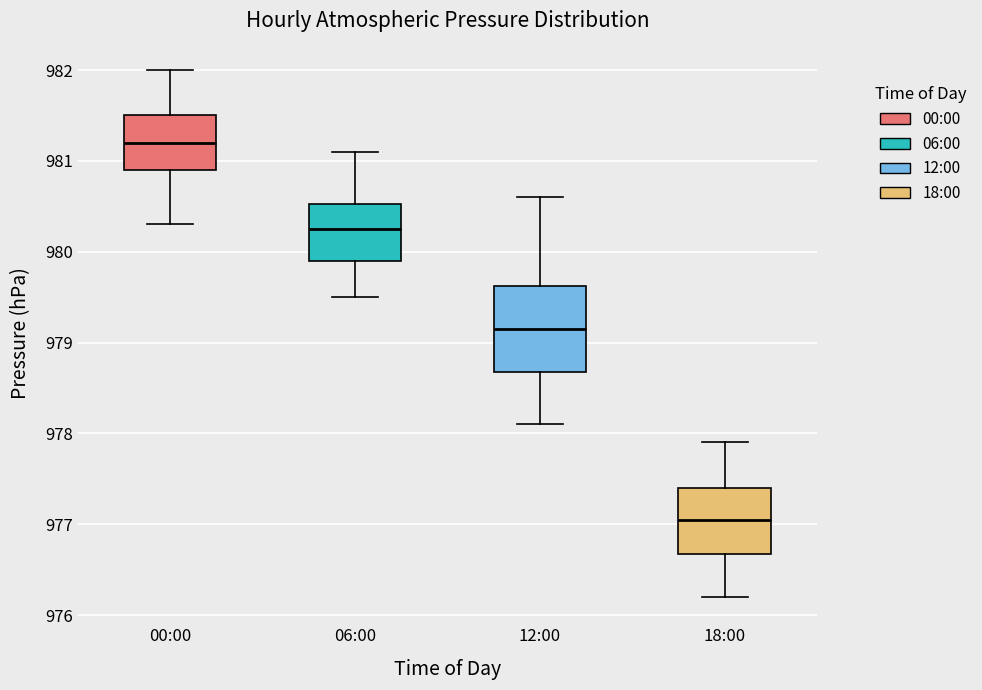

Where is the upper edge of the box for 12:00 on the y-axis? The values are not printed on the chart, so give them approximately, as read against the axis.

979.6